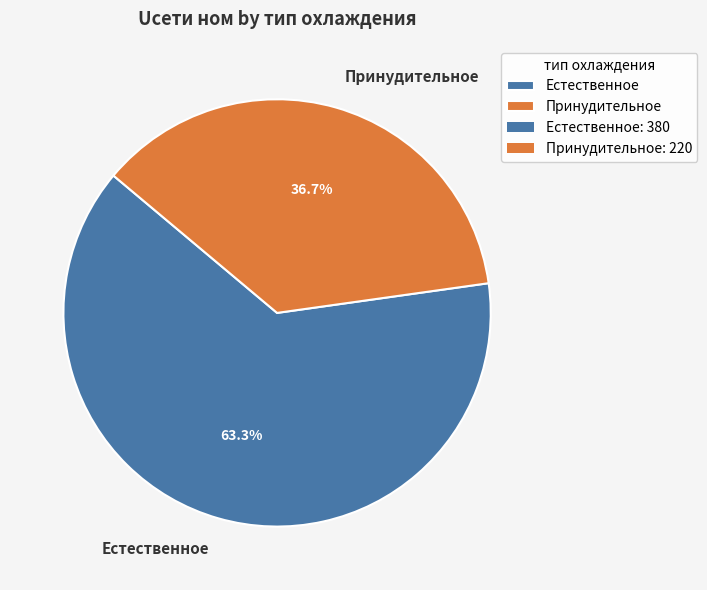

To the nearest percent, what is the combined percentage of Принудительное and Естественное?

100%